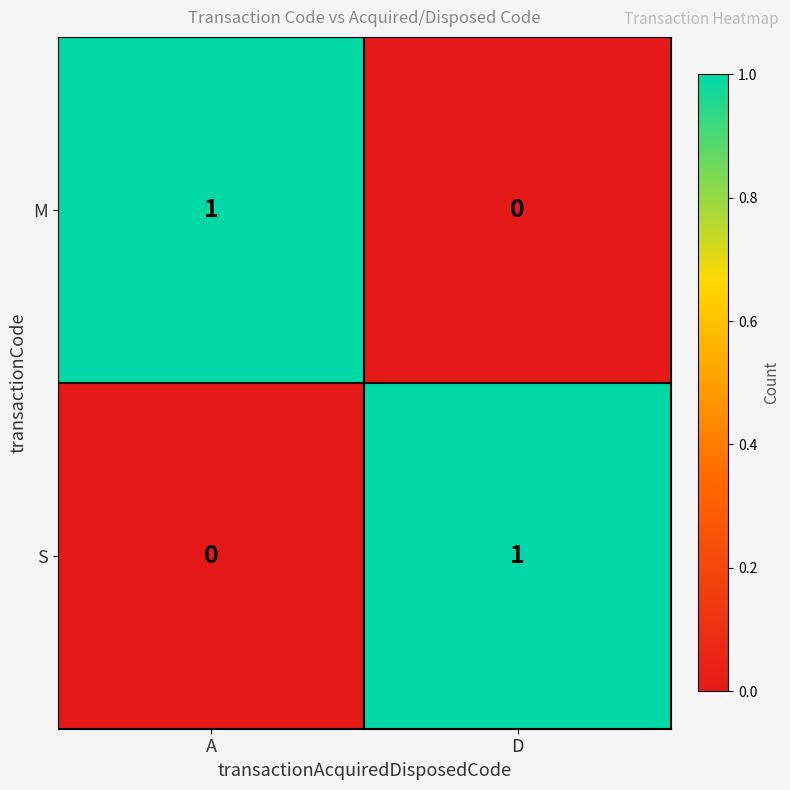

How many positive values does the S series have?

1